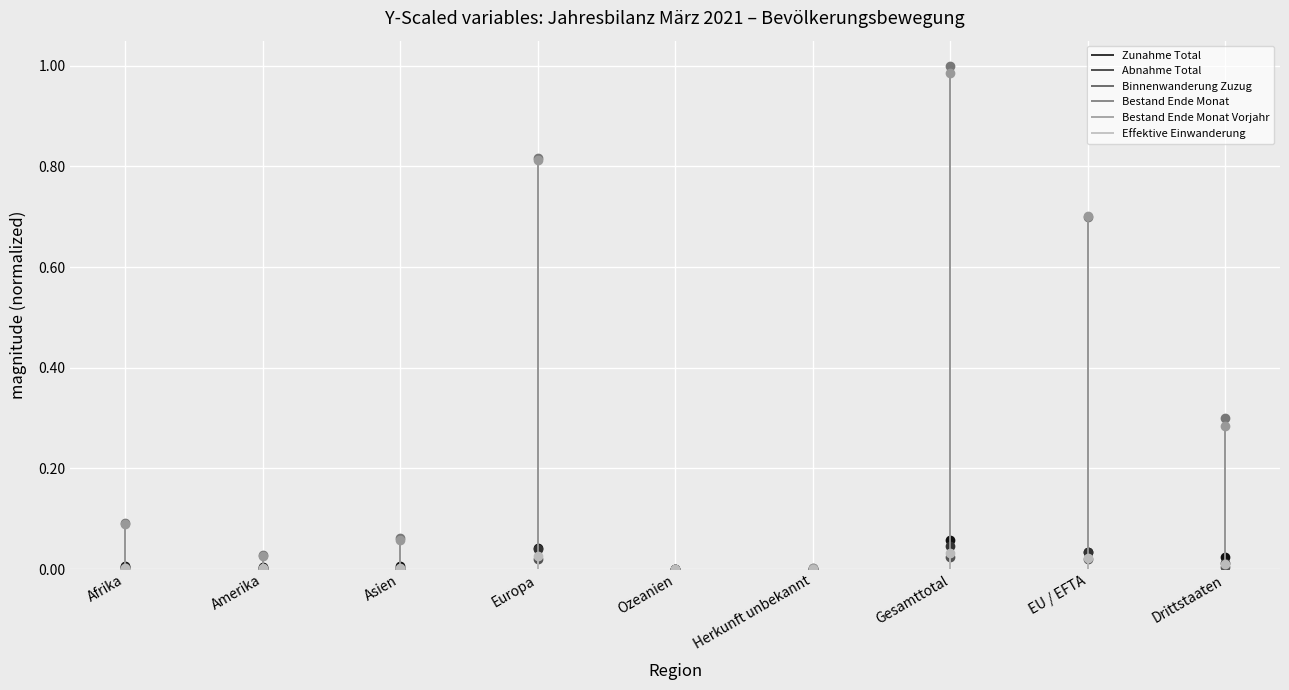

Count the number of data series in this chart.

6